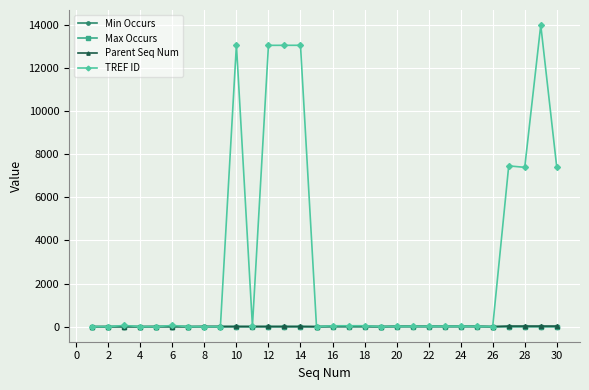

What is the greatest value displayed?

13995